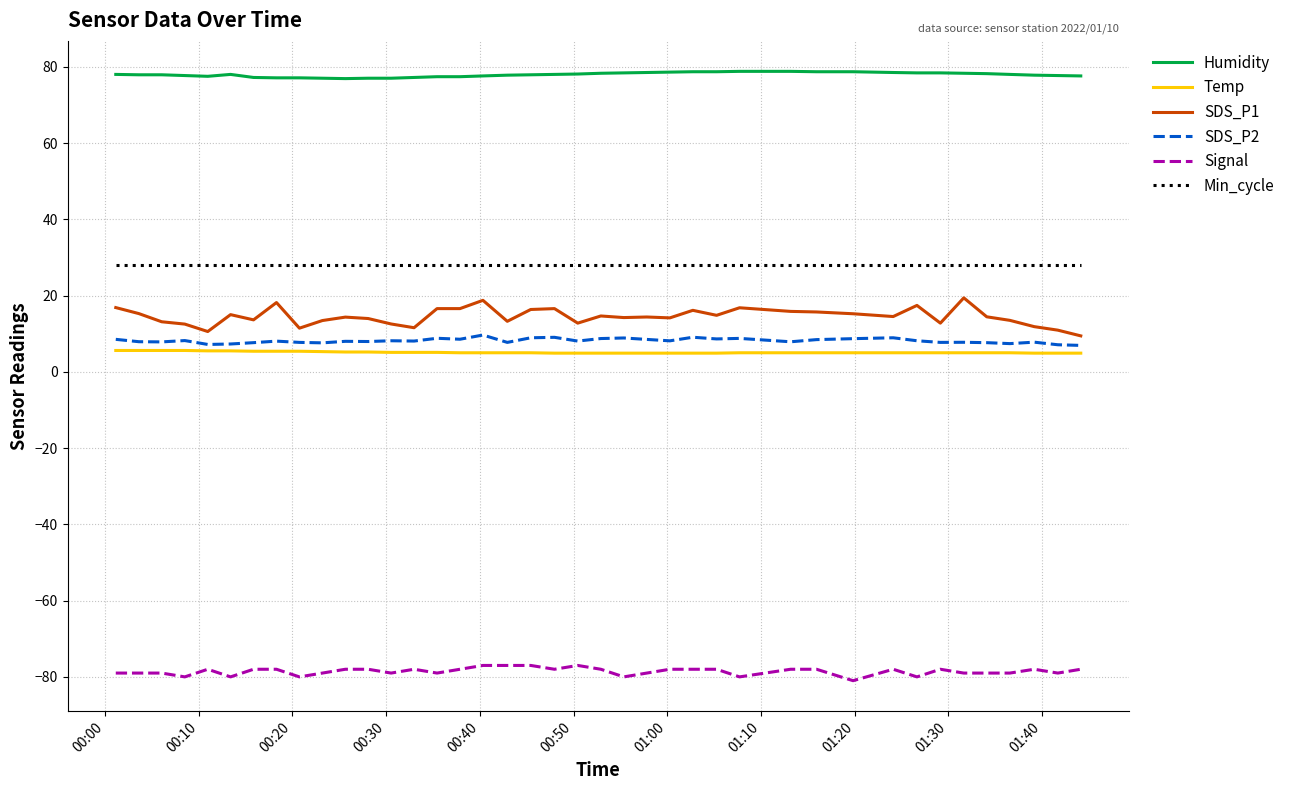

What is the highest value of the SDS_P1 series?

19.4